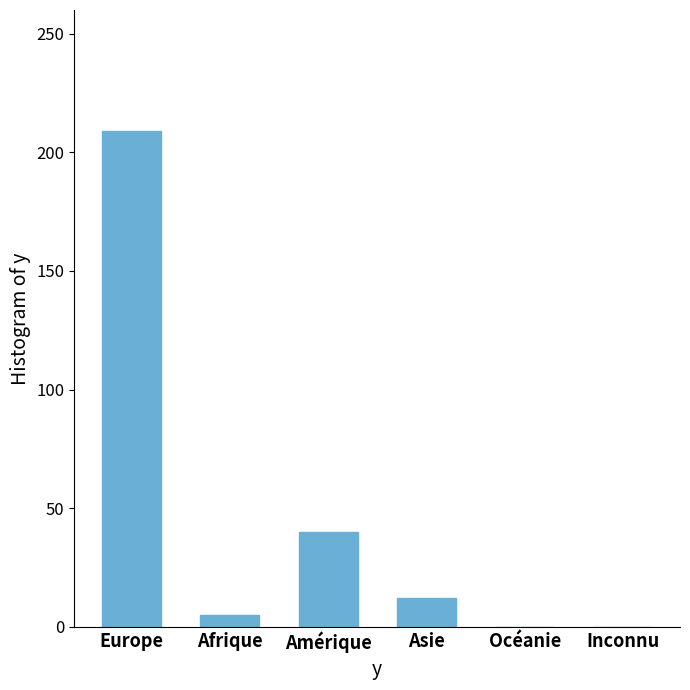

What is the greatest value displayed?

209